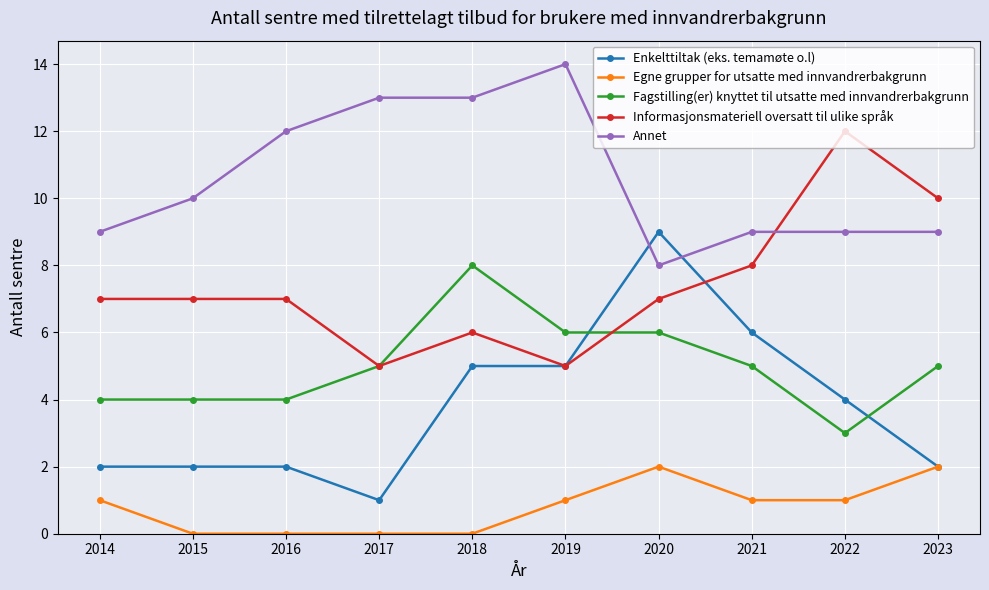

Reading left to right, what are all the values shown in this chart?

Enkelttiltak (eks. temamøte o.l): 2	2	2	1	5	5	9	6	4	2
Egne grupper for utsatte med innvandrerbakgrunn: 1	0	0	0	0	1	2	1	1	2
Fagstilling(er) knyttet til utsatte med innvandrerbakgrunn: 4	4	4	5	8	6	6	5	3	5
Informasjonsmateriell oversatt til ulike språk: 7	7	7	5	6	5	7	8	12	10
Annet: 9	10	12	13	13	14	8	9	9	9